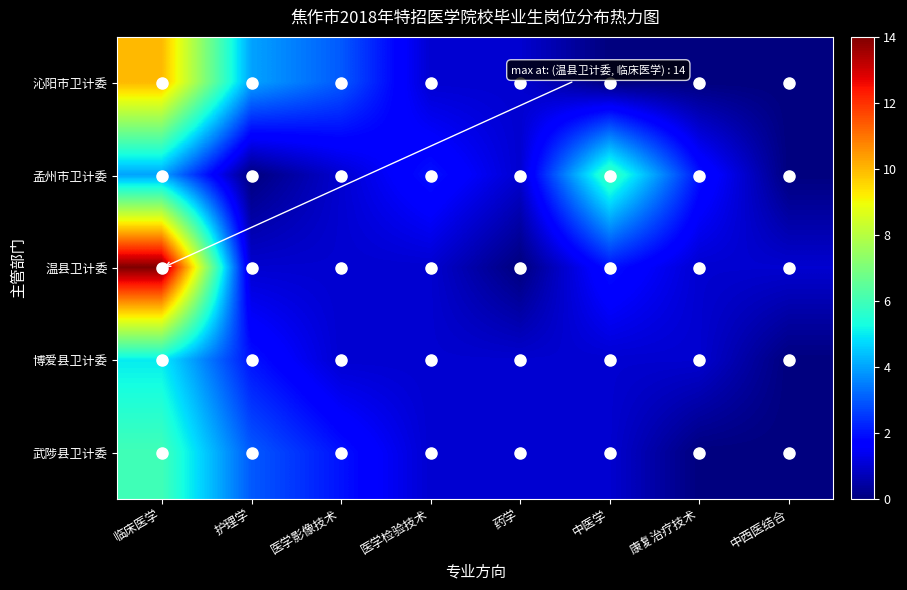

Rank the series by their maximum value, from highest to lowest.

温县卫计委, 沁阳市卫计委, 孟州市卫计委, 武陟县卫计委, 博爱县卫计委